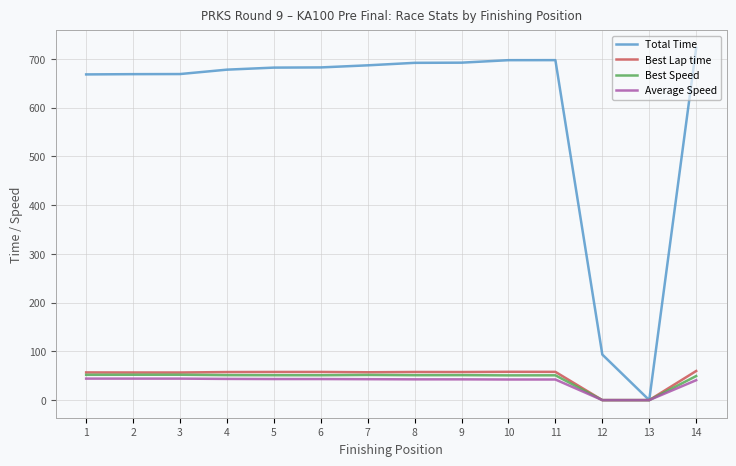

The value of Best Speed at 5 is 25.0. True or false?

False